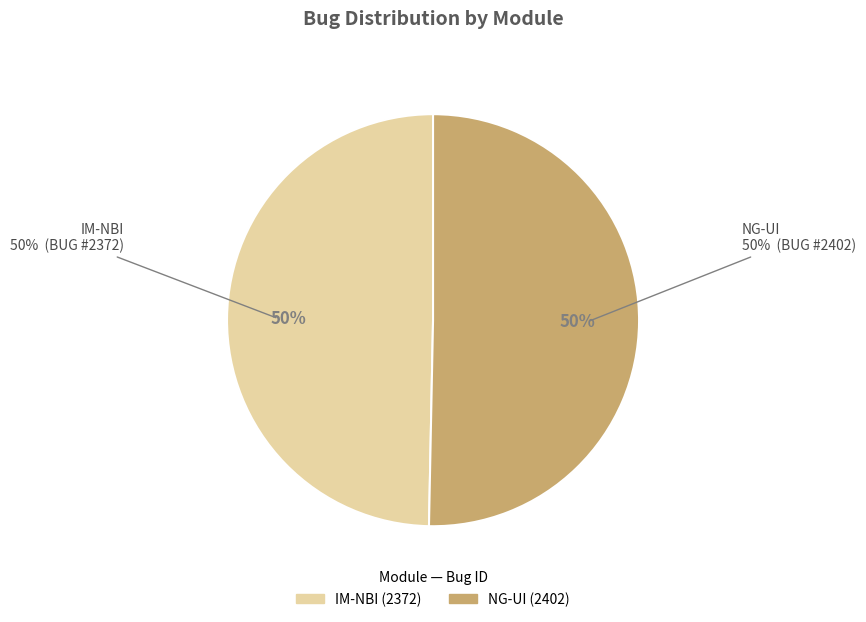

What portion of the pie excludes IM-NBI?

50.3%